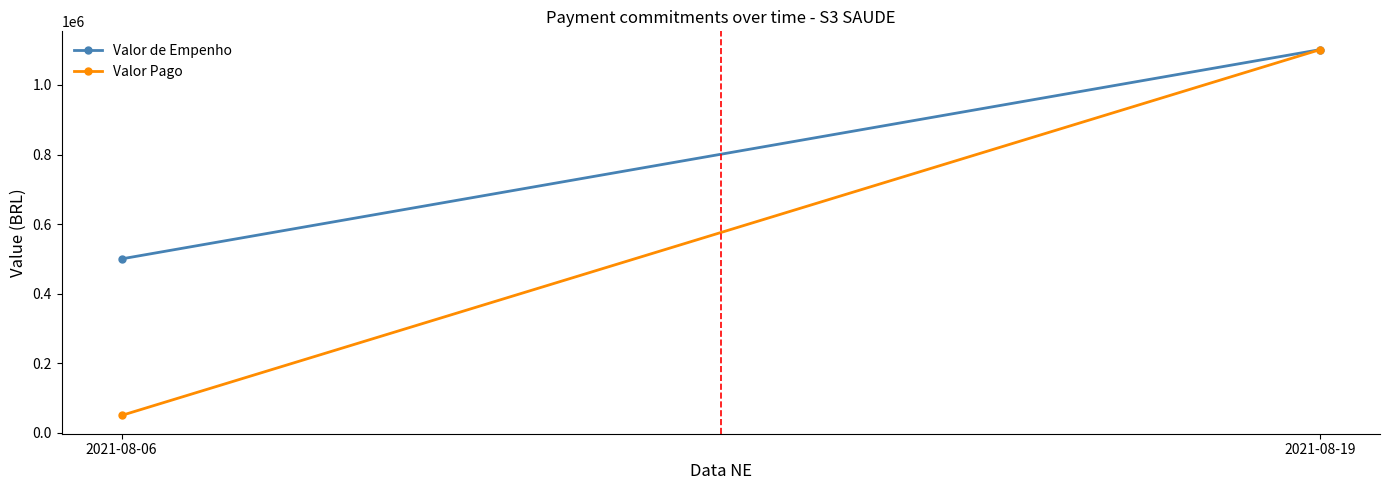

What are all the series names shown in the legend?

Valor de Empenho, Valor Pago